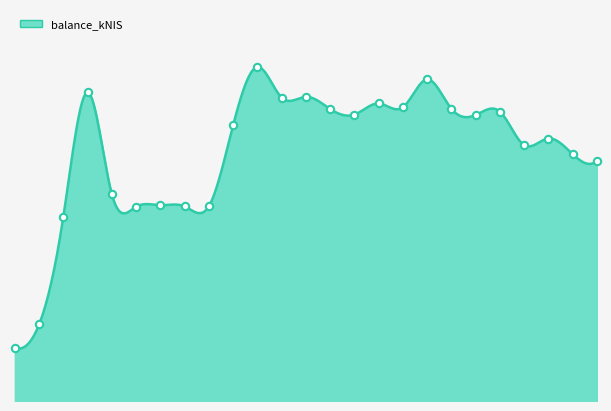

What is the ratio of the value at 2024-05-09 to the value at 2024-01-25?

1.3